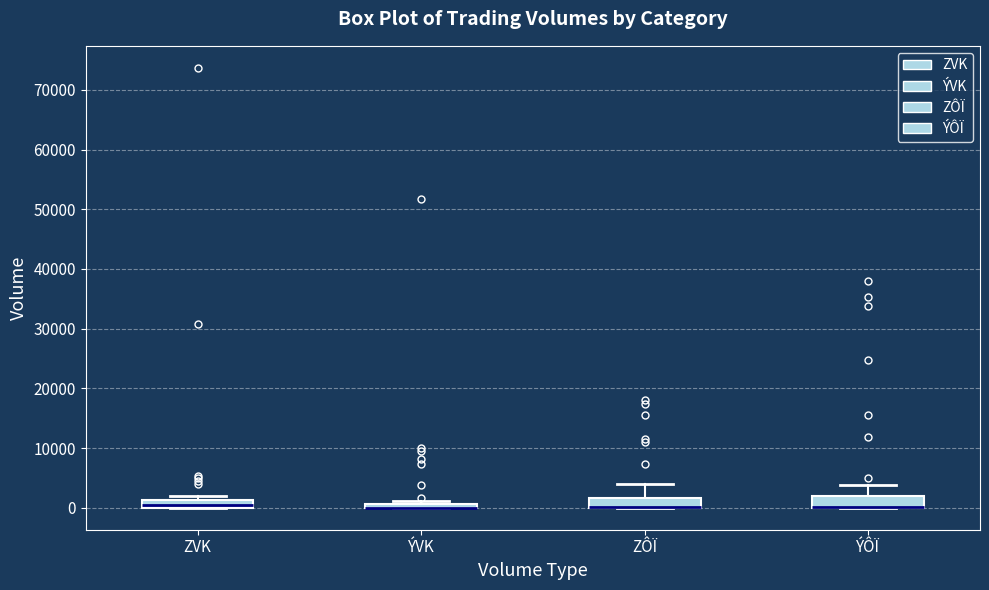

Where is the upper edge of the box for ZVK on the y-axis? The values are not printed on the chart, so give them approximately, as read against the axis.

1000